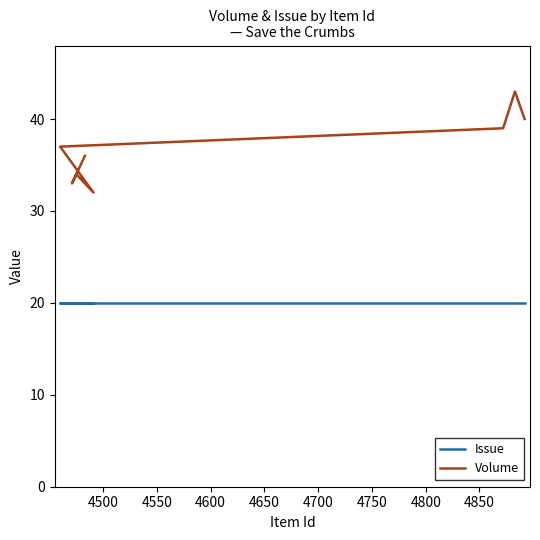

How many data points does each series have?

10